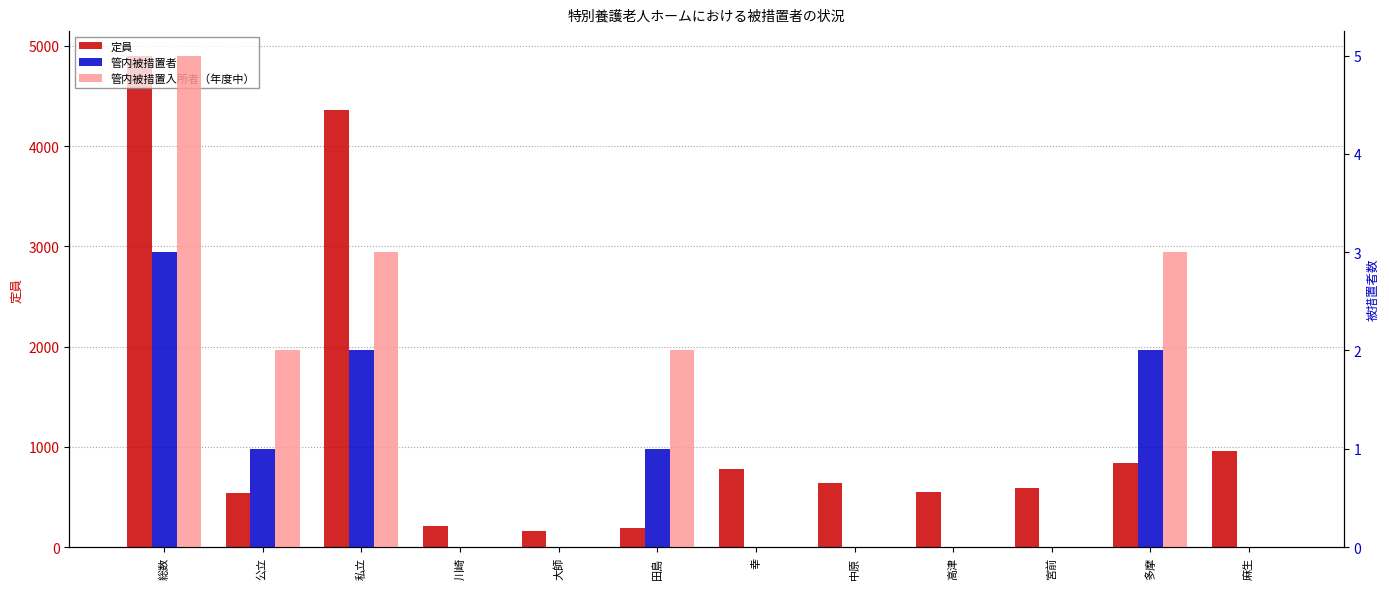

What is the sum of all 管内被措置者 values?

9